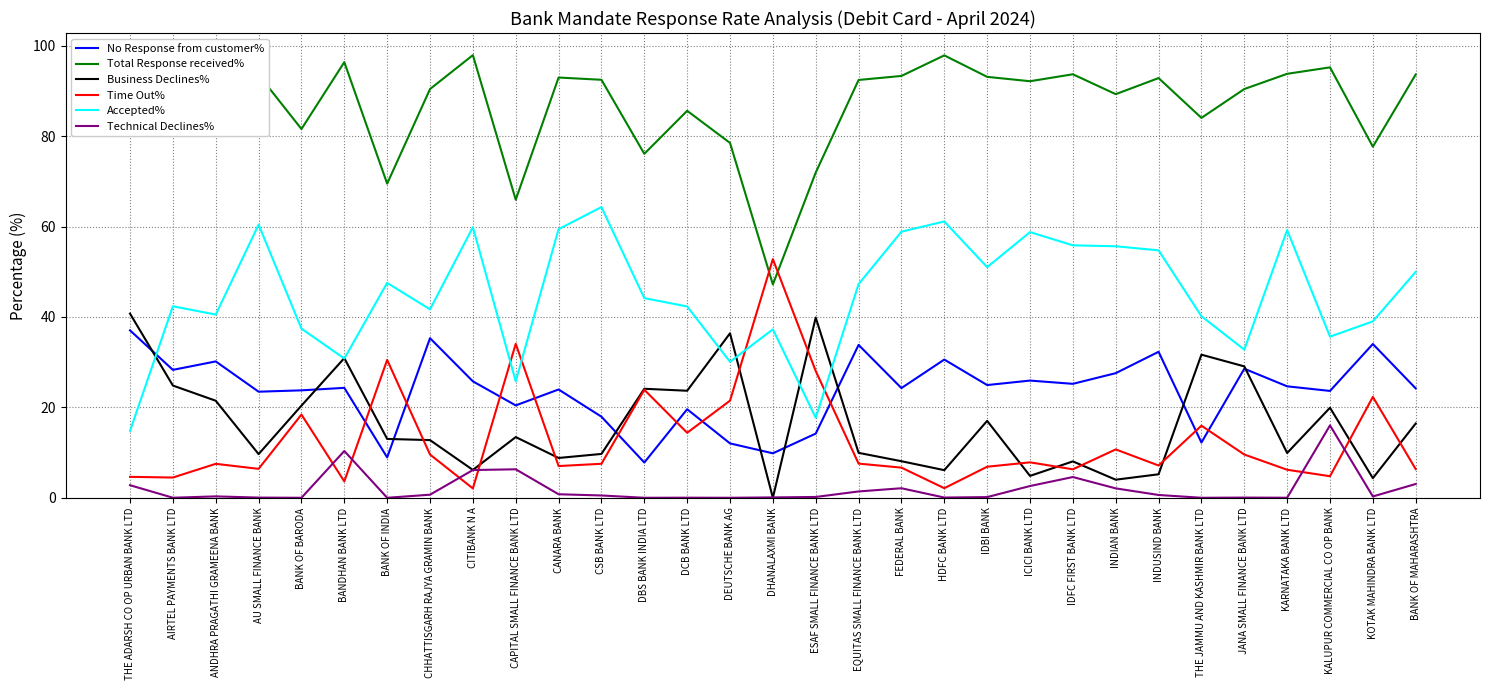

The value of Time Out% at CSB BANK LTD is 7.5. True or false?

True